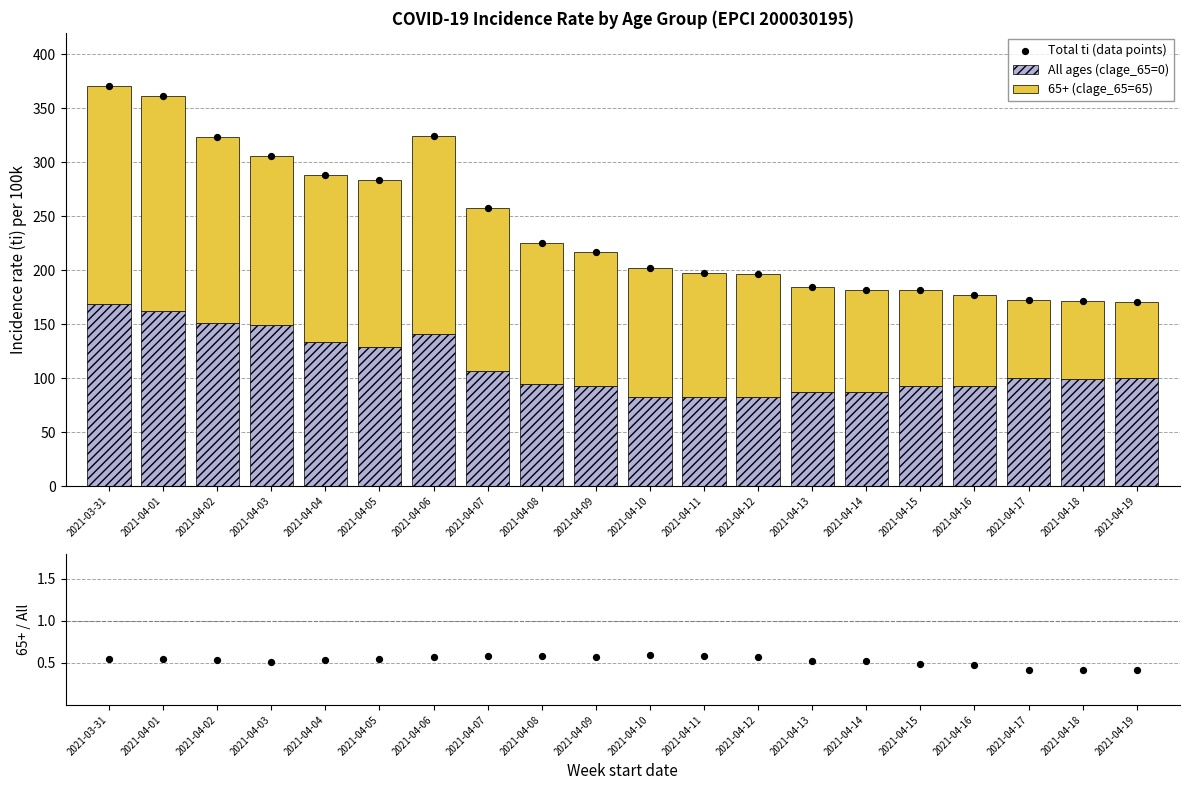

What is the total value across all series at 2021-04-19?

341.2